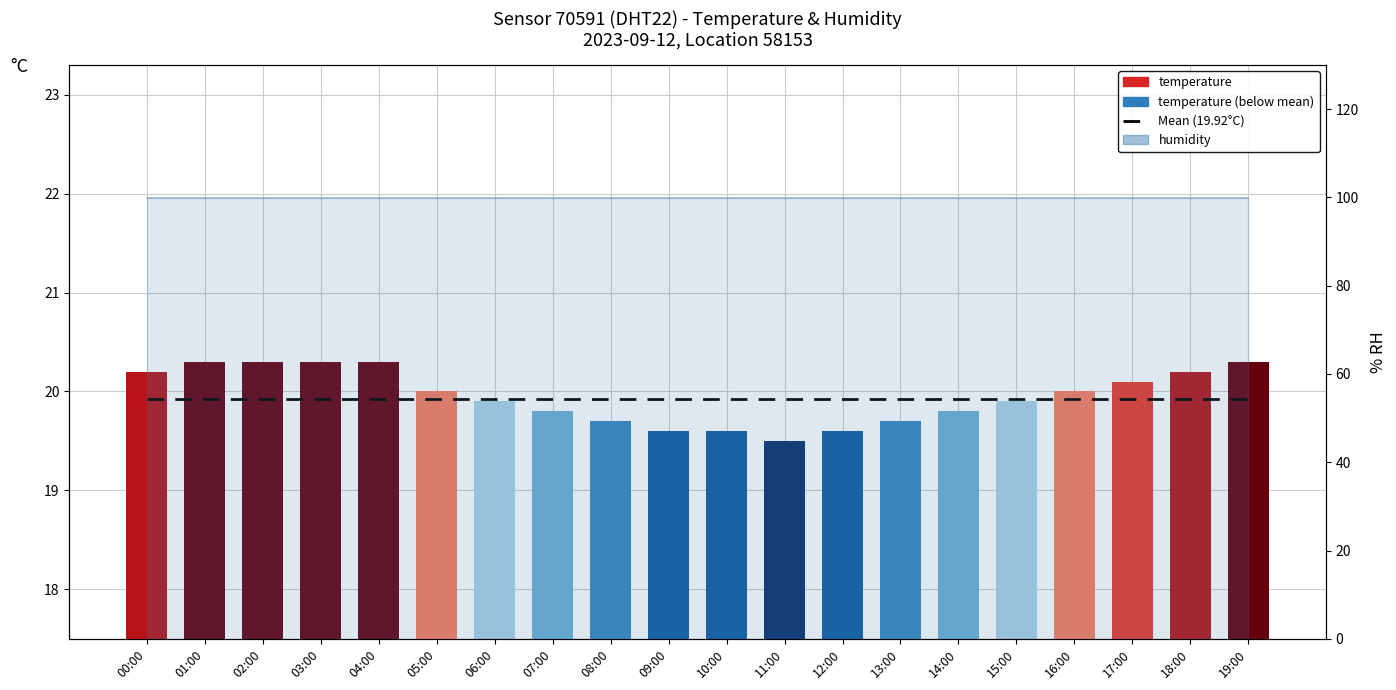

Where is temperature nearest to the value 19?

11:00